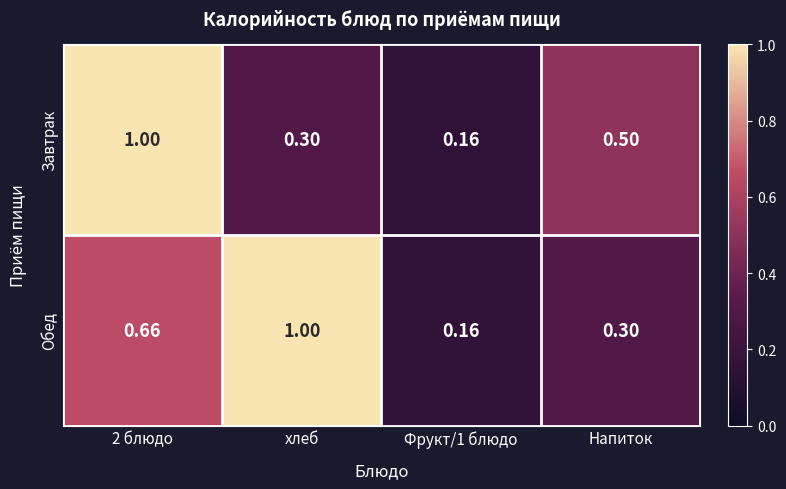

Is the value of Завтрак at Напиток greater than the value of Обед at 2 блюдо?

No